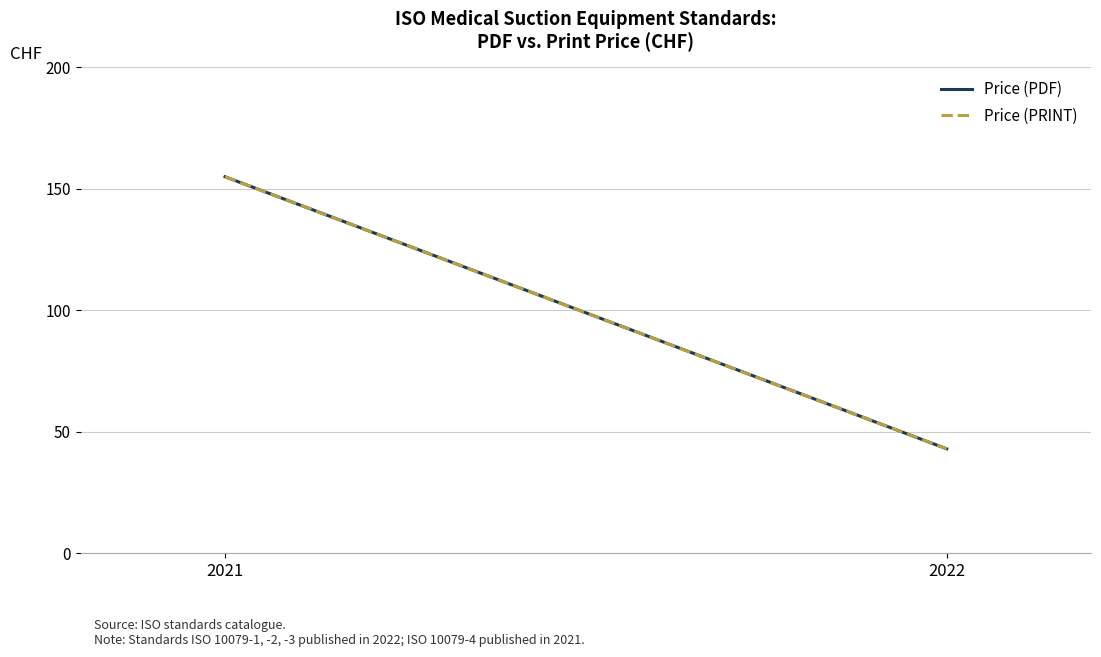

Which series has the largest total across all categories?

Price (PDF)